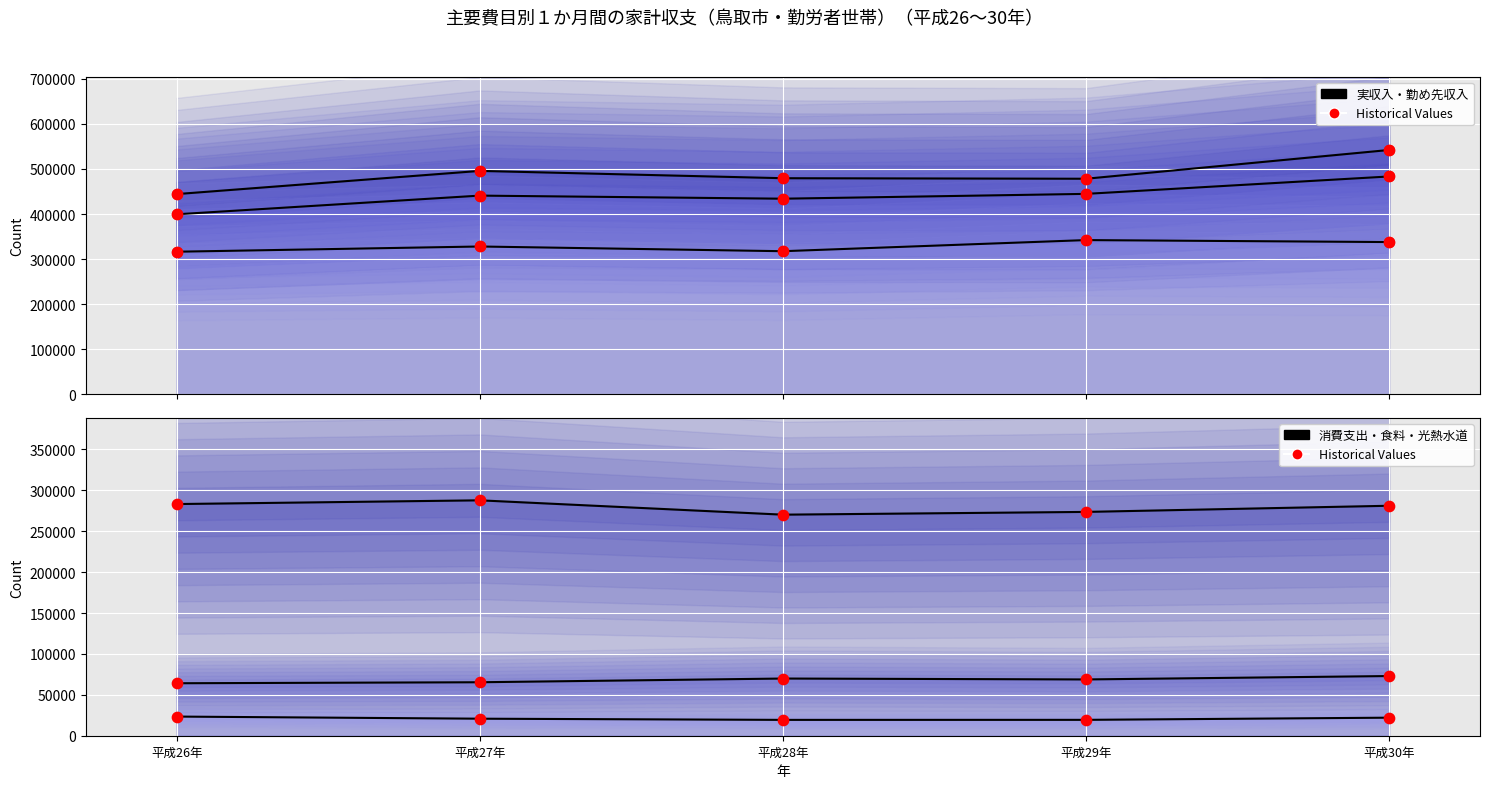

Is the value of 光熱・水道 at 平成27年 greater than the value of 食料 at 平成29年?

No